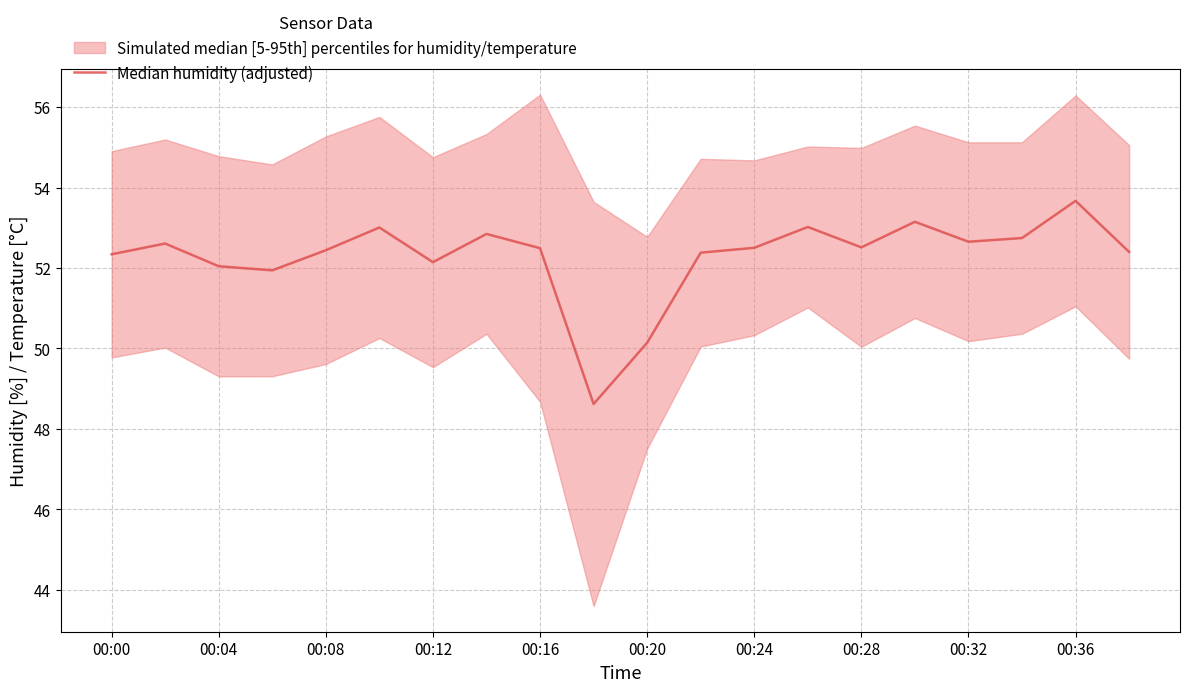

What is the sum of all values?

1045.7